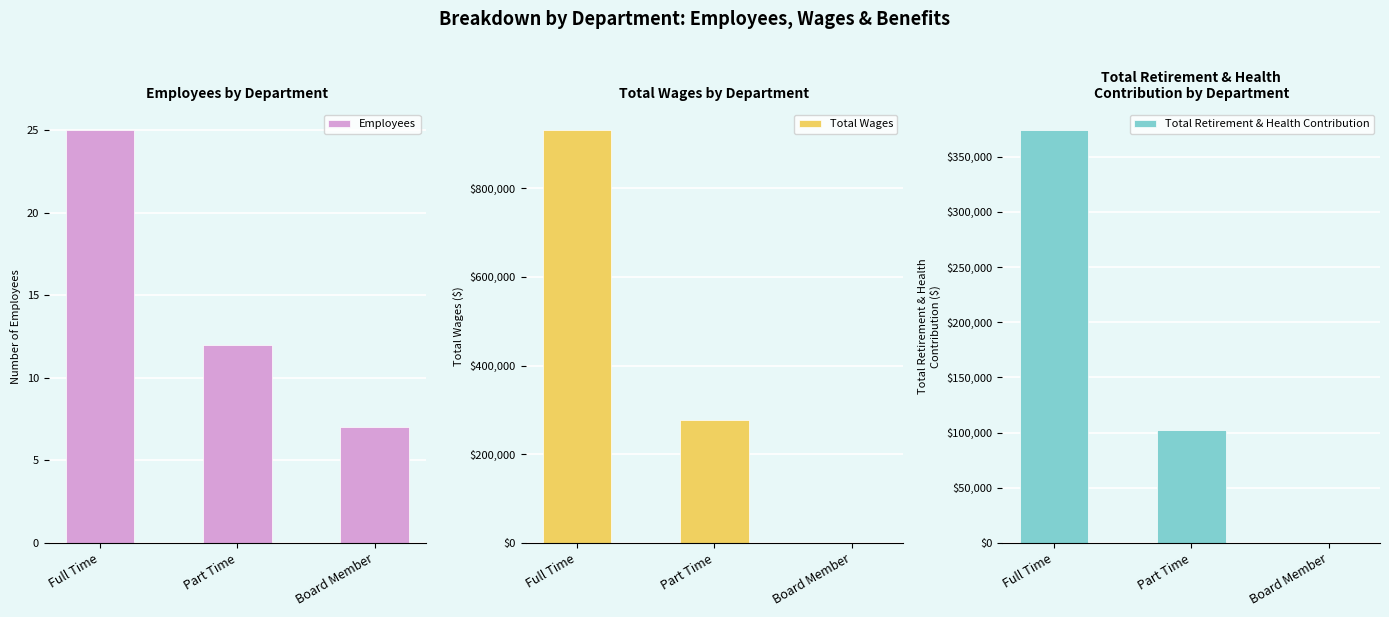

What is the spread (max minus min) of values at Part Time?

276799